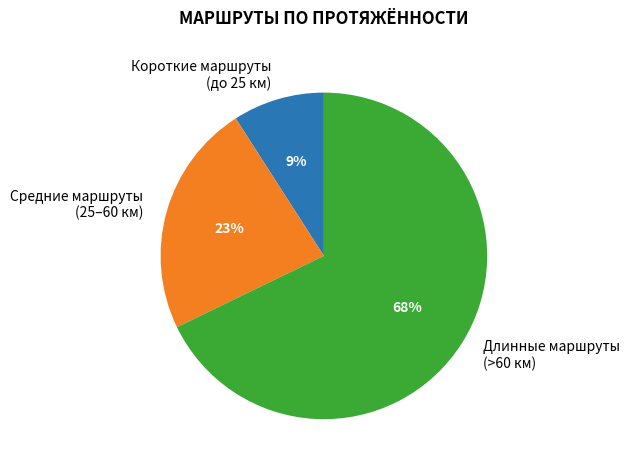

Is there a majority slice in this chart?

Yes